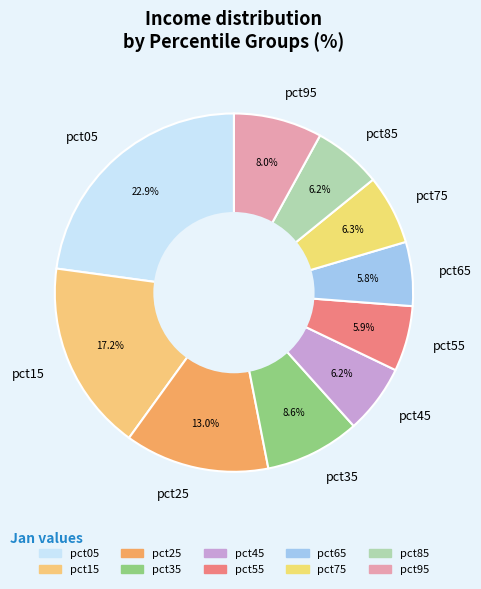

Do pct15 and pct05 together represent more than half of the pie?

No